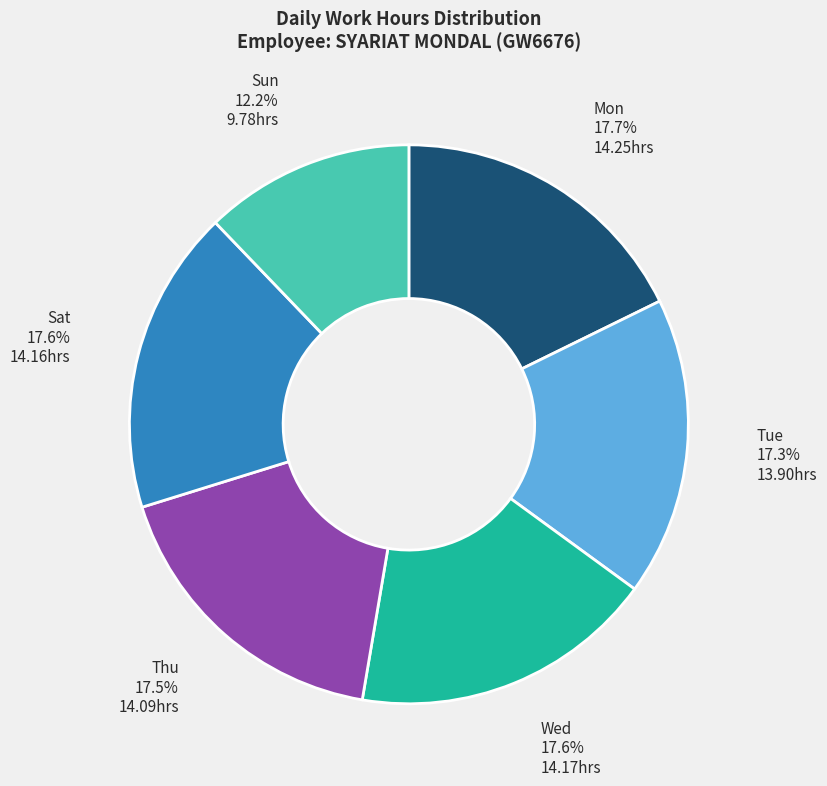

What percentage do Sun and Sat together represent?

29.8%